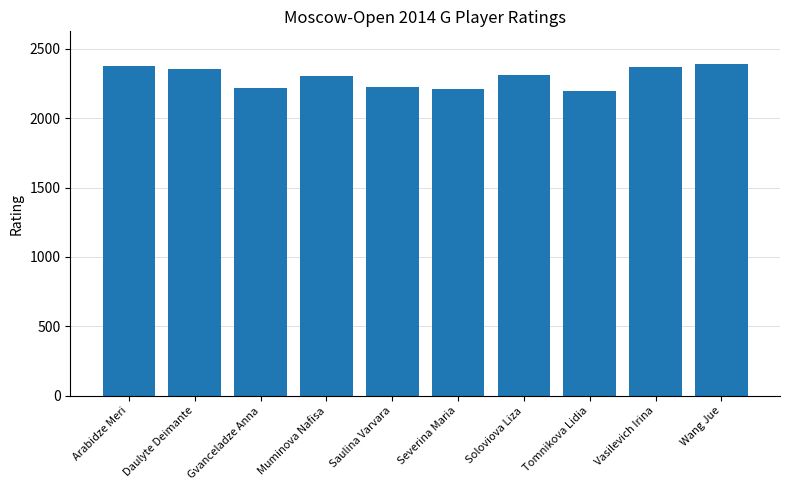

What is the greatest value displayed?

2386